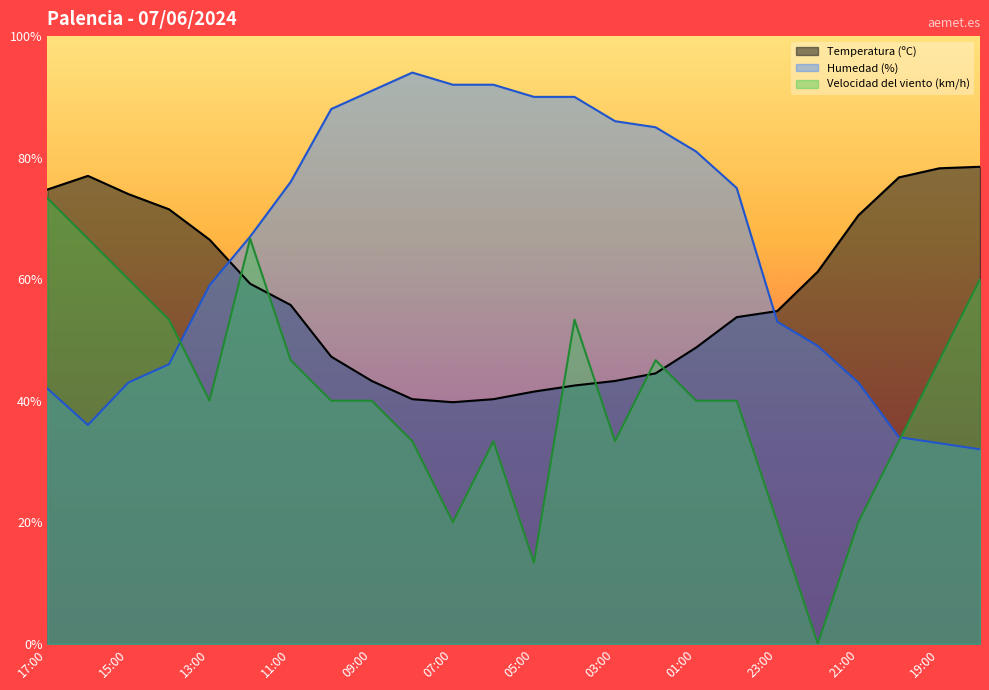

True or false: Humedad (%) and Temperatura (ºC) cross at least once.

True